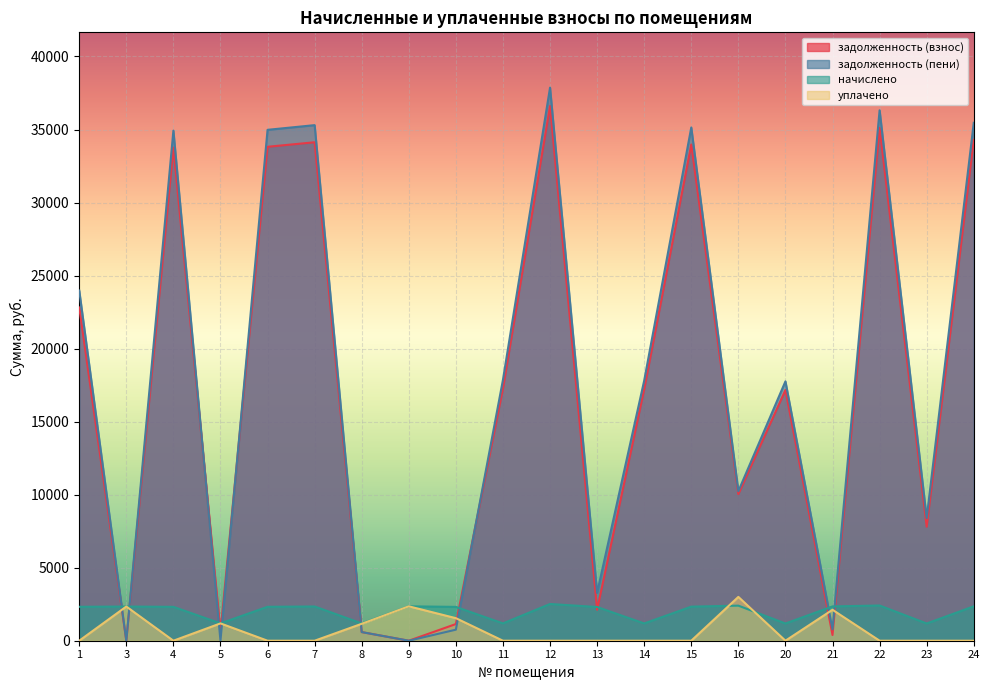

How many interior local peaks does the задолженность (пени) series have?

6